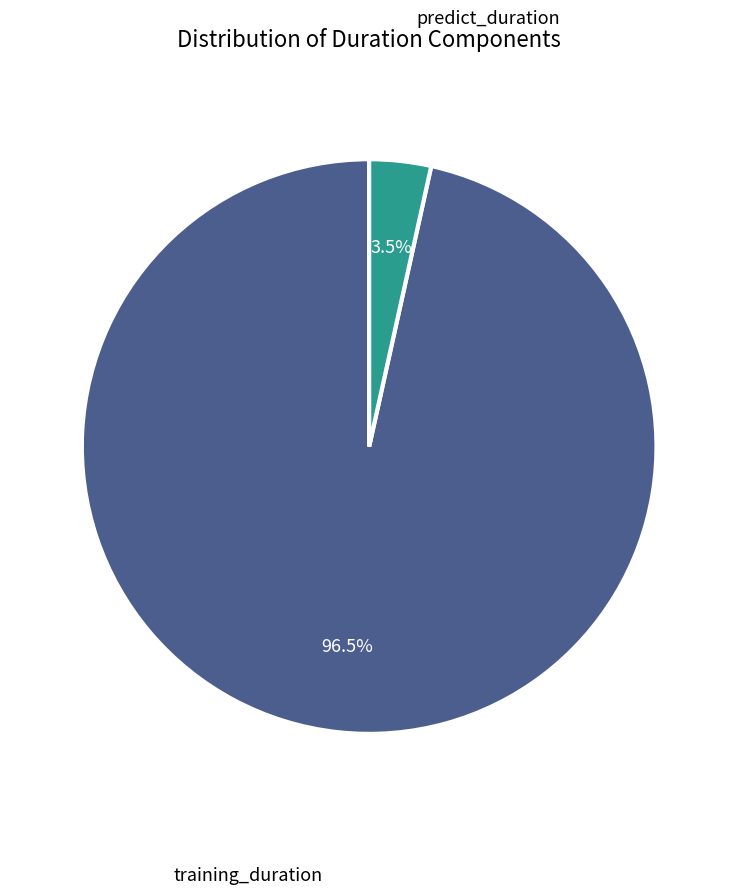

Which slice is the largest?

training_duration